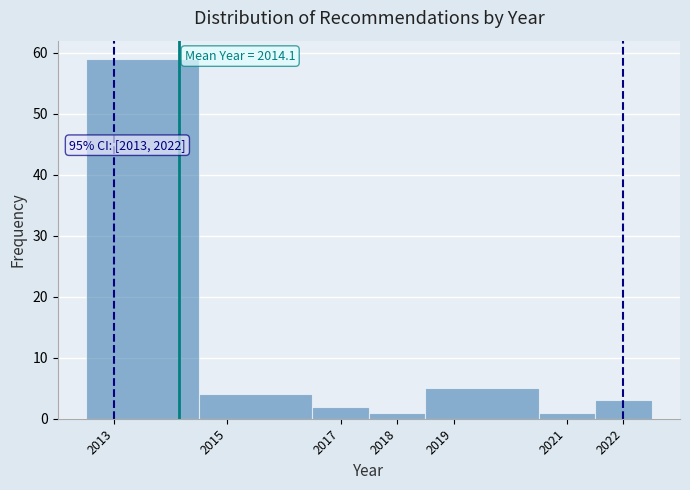

Over which range of the x-axis is the bar tallest?

2012.5 to 2014.5